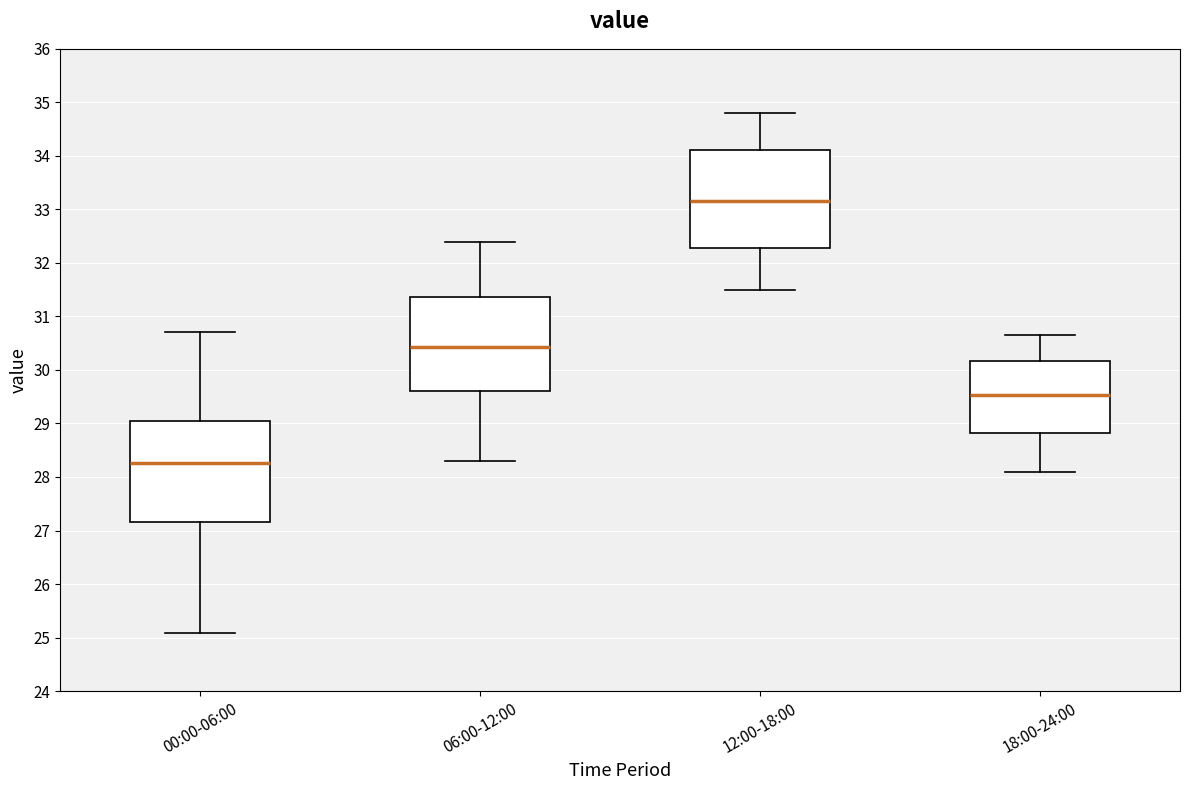

Reading left to right, transcribe this box plot: for each box, give where its median line is, the range the box spans, and where its two whiskers end, as read against the y-axis. The values are not printed on the chart, so give them approximately, as read against the axis.

00:00-06:00: median 28.3, box 27.2 to 29.0, whiskers 25.1 to 30.7
06:00-12:00: median 30.4, box 29.6 to 31.4, whiskers 28.3 to 32.4
12:00-18:00: median 33.2, box 32.3 to 34.1, whiskers 31.5 to 34.8
18:00-24:00: median 29.5, box 28.8 to 30.2, whiskers 28.1 to 30.7